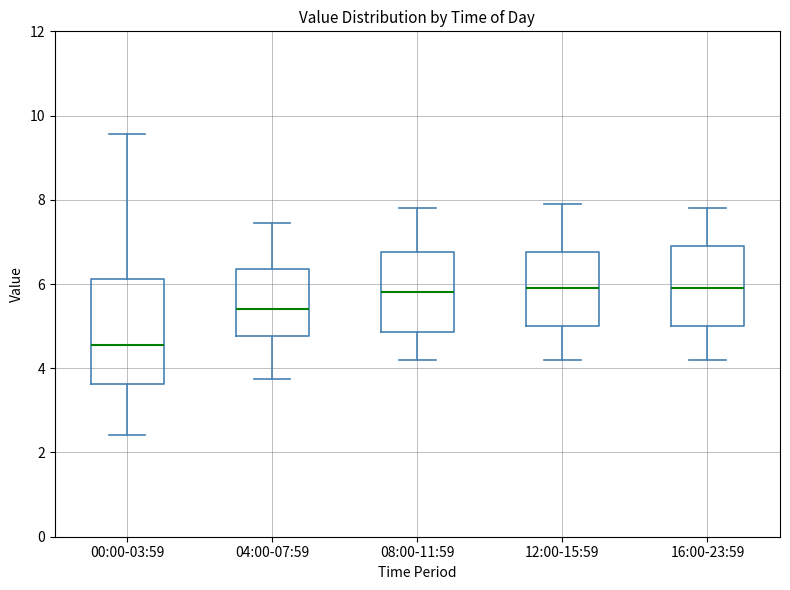

Reading left to right, read every box against the y-axis: the position of its median line, the range the box covers, and the ends of its whiskers. The values are not printed on the chart, so give them approximately, as read against the axis.

00:00-03:59: median 4.6, box 3.6 to 6.2, whiskers 2.4 to 9.6
04:00-07:59: median 5.4, box 4.8 to 6.4, whiskers 3.8 to 7.4
08:00-11:59: median 5.8, box 4.8 to 6.8, whiskers 4.2 to 7.8
12:00-15:59: median 6.0, box 5.0 to 6.8, whiskers 4.2 to 8.0
16:00-23:59: median 6.0, box 5.0 to 7.0, whiskers 4.2 to 7.8